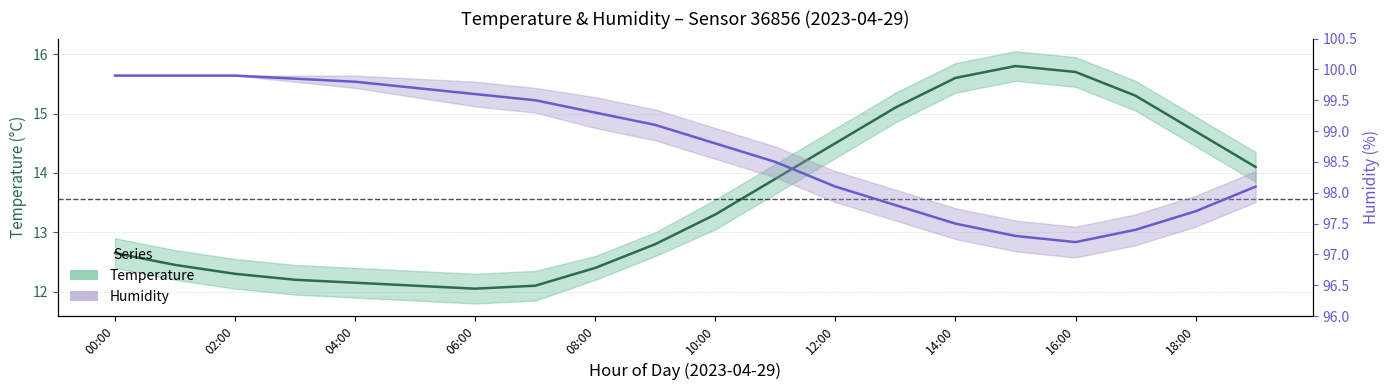

How many interior local peaks does the temperature series have?

1